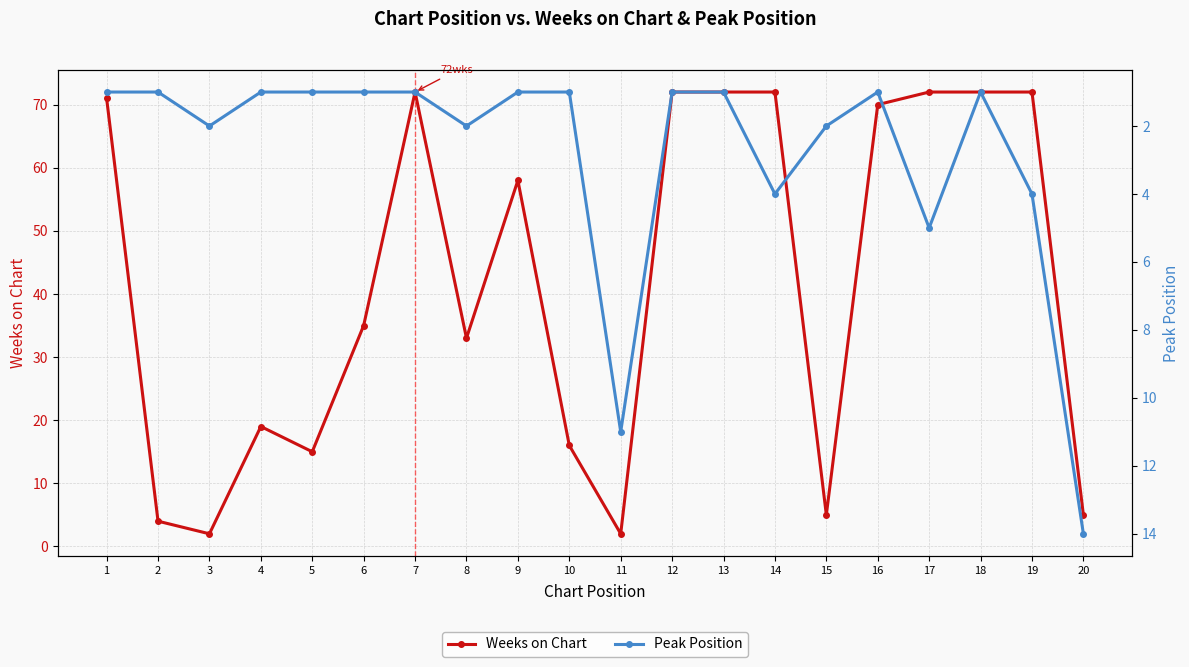

List the series in order of their overall mean, highest first.

Weeks on Chart, Peak Position